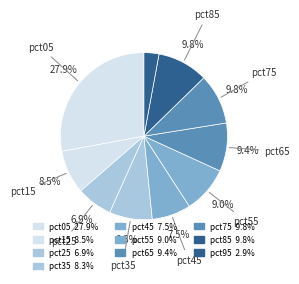

How many segments does this pie chart have?

10